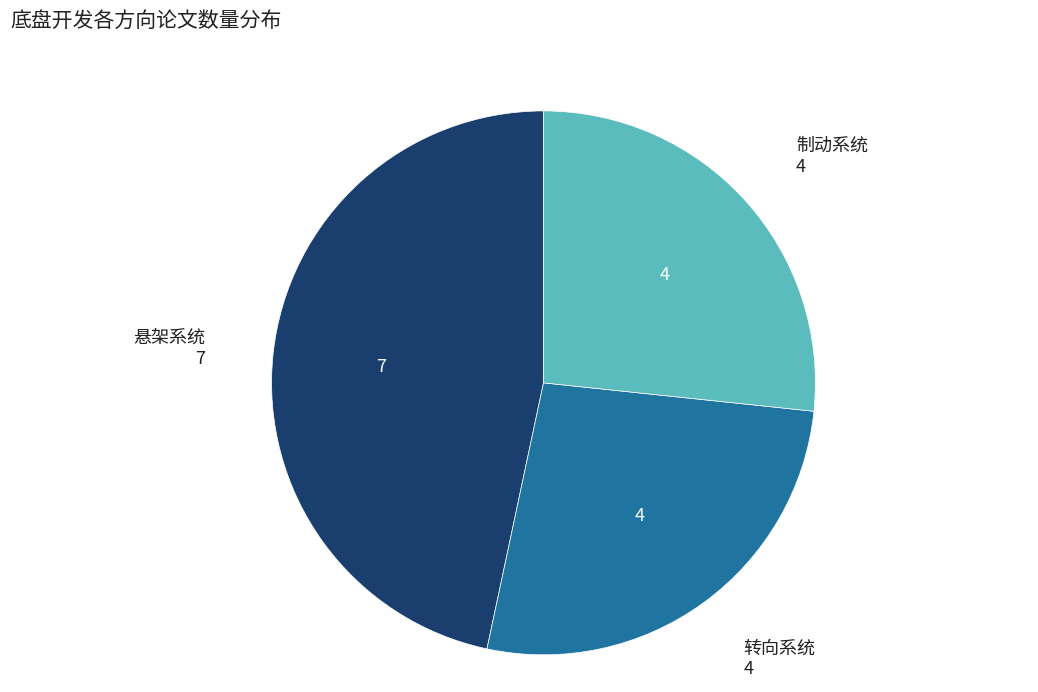

Between 转向系统 and 悬架系统, which is larger?

悬架系统